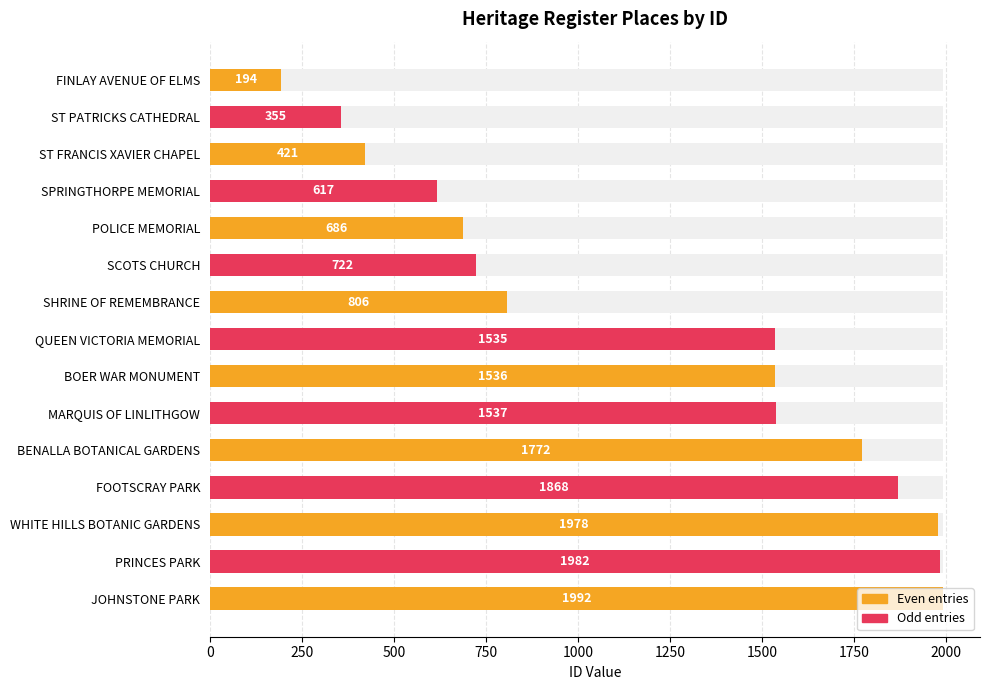

What is the smallest value displayed?

194